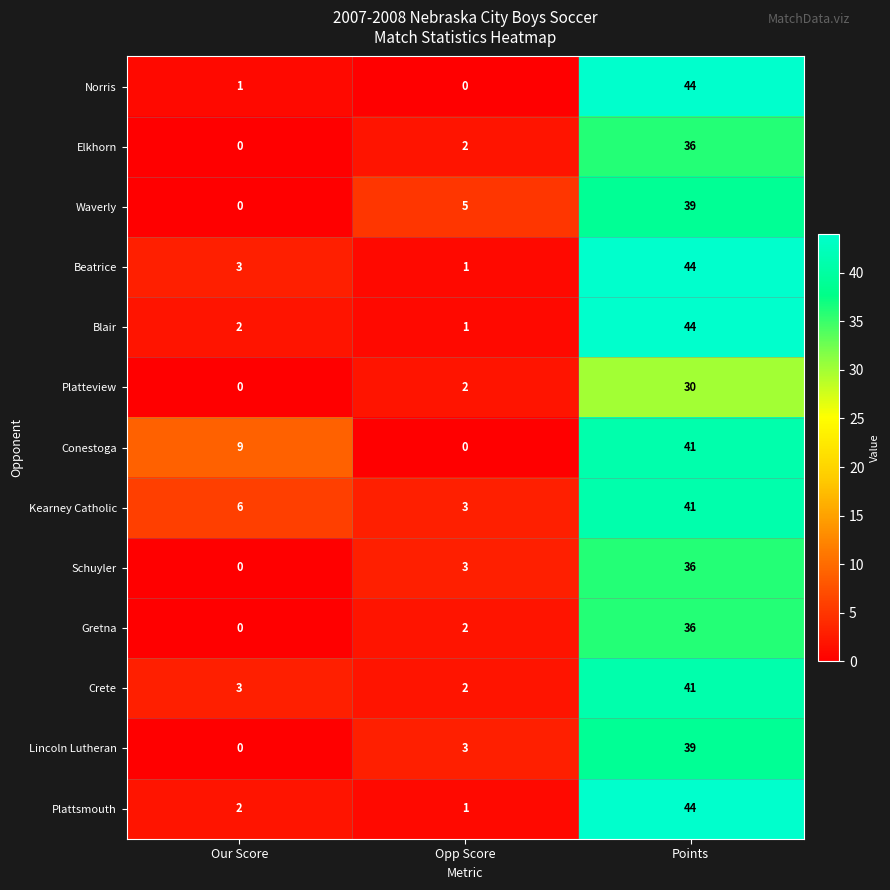

Between Our Score and Opp Score, which series saw the biggest shift?

Conestoga